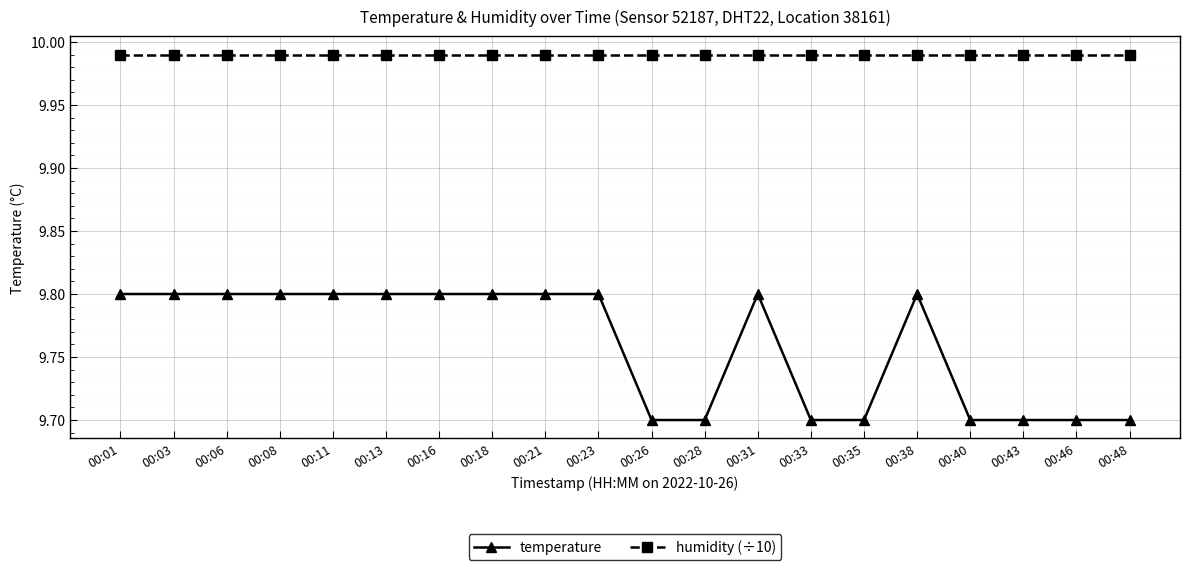

What is the difference between the highest and lowest values at 00:08?

0.2